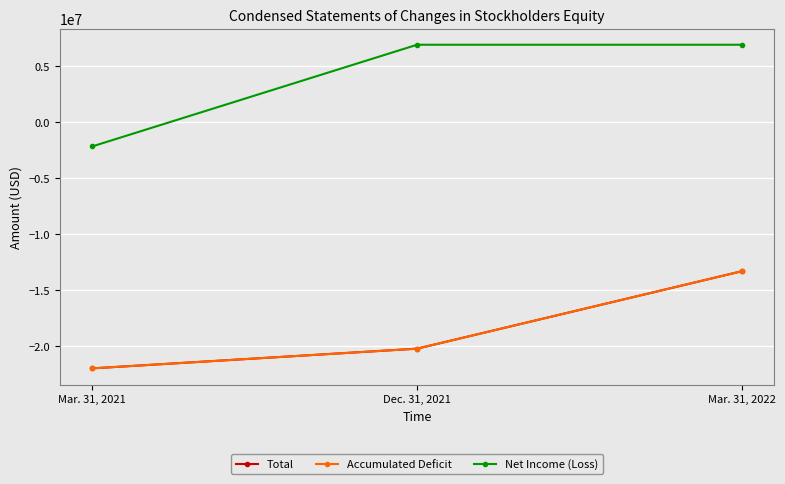

Which label corresponds to the smallest value in the chart?

Mar. 31, 2021